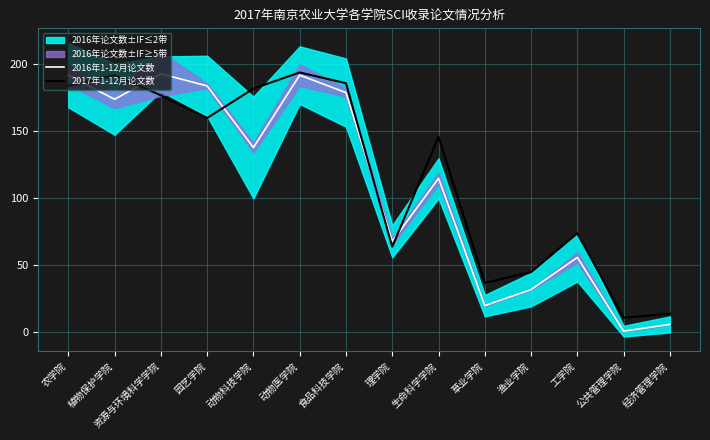

True or false: 2016年1-12月论文数 has more than 0 interior local peaks.

True